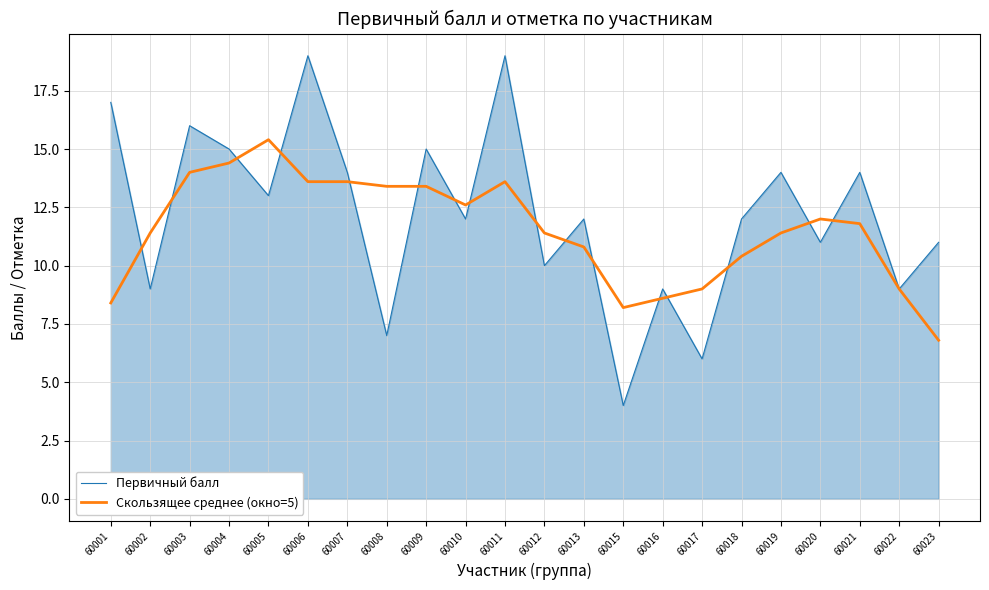

Reading right to left, extract all data points from this chart.

Первичный балл: 60023=11.0	60022=9.0	60021=14.0	60020=11.0	60019=14.0	60018=12.0	60017=6.0	60016=9.0	60015=4.0	60013=12.0	60012=10.0	60011=19.0	60010=12.0	60009=15.0	60008=7.0	60007=14.0	60006=19.0	60005=13.0	60004=15.0	60003=16.0	60002=9.0	60001=17.0
Скользящее среднее (окно=5): 60023=6.8	60022=9.0	60021=11.8	60020=12.0	60019=11.4	60018=10.4	60017=9.0	60016=8.6	60015=8.2	60013=10.8	60012=11.4	60011=13.6	60010=12.6	60009=13.4	60008=13.4	60007=13.6	60006=13.6	60005=15.4	60004=14.4	60003=14.0	60002=11.4	60001=8.4